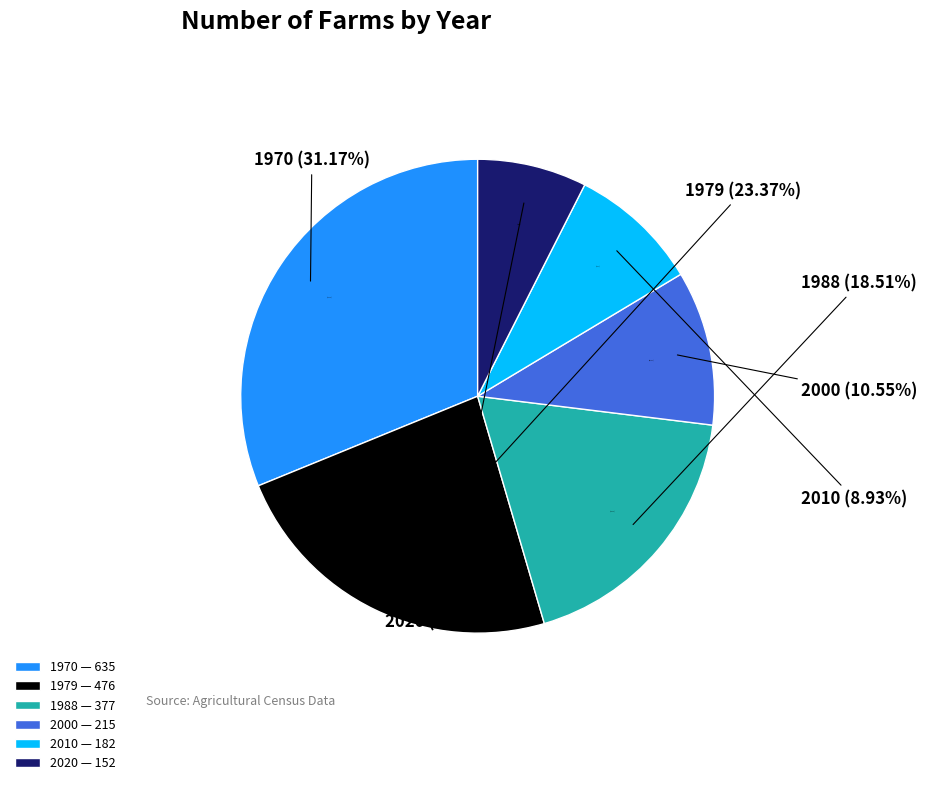

To the nearest percent, what is the average slice percentage?

17%